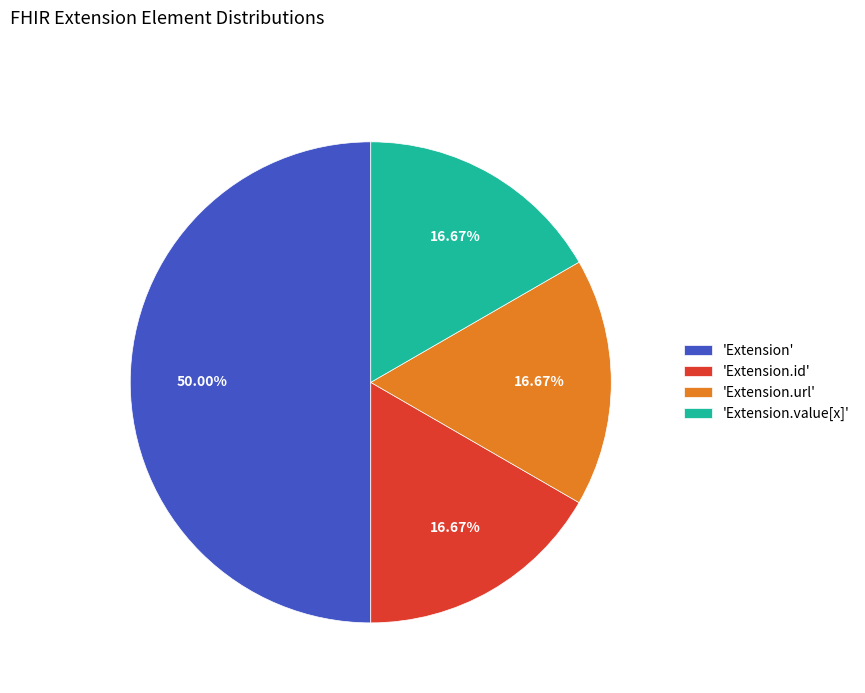

Does 'Extension.id' represent more than half of the total?

No